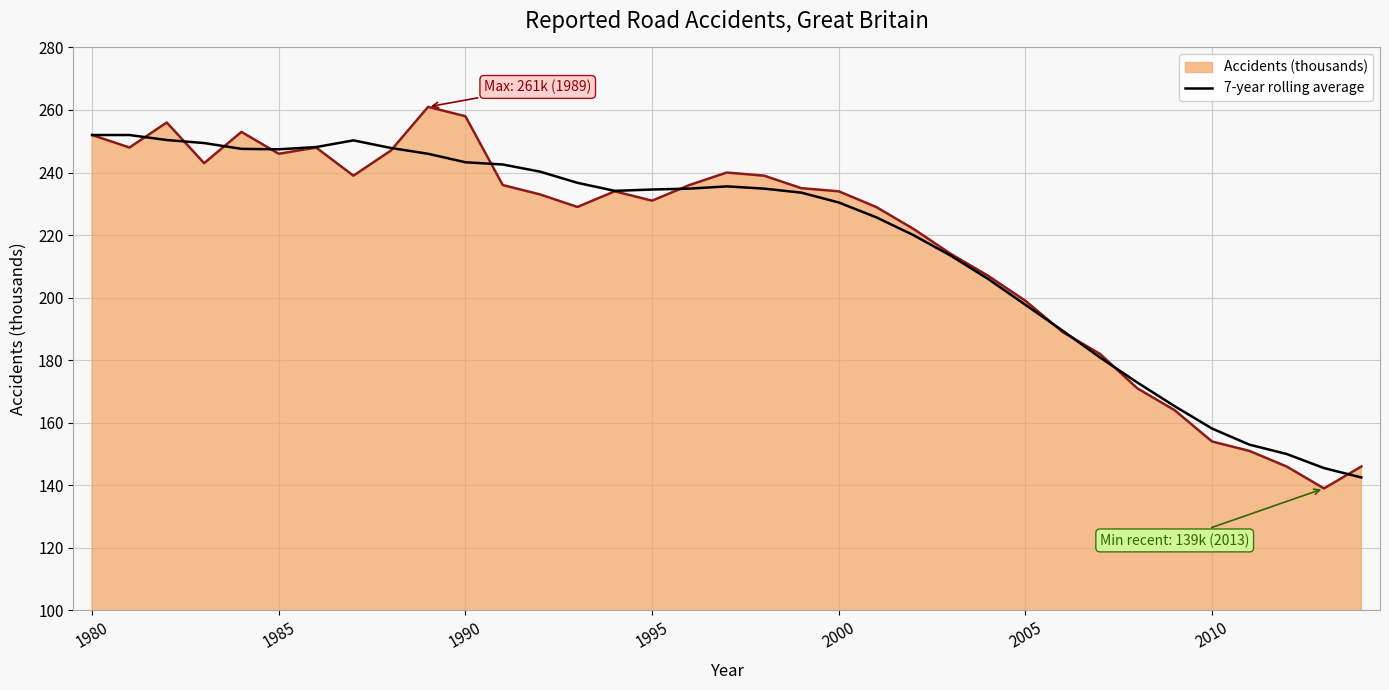

Which series has the largest range (max minus min)?

Accidents (thousands)